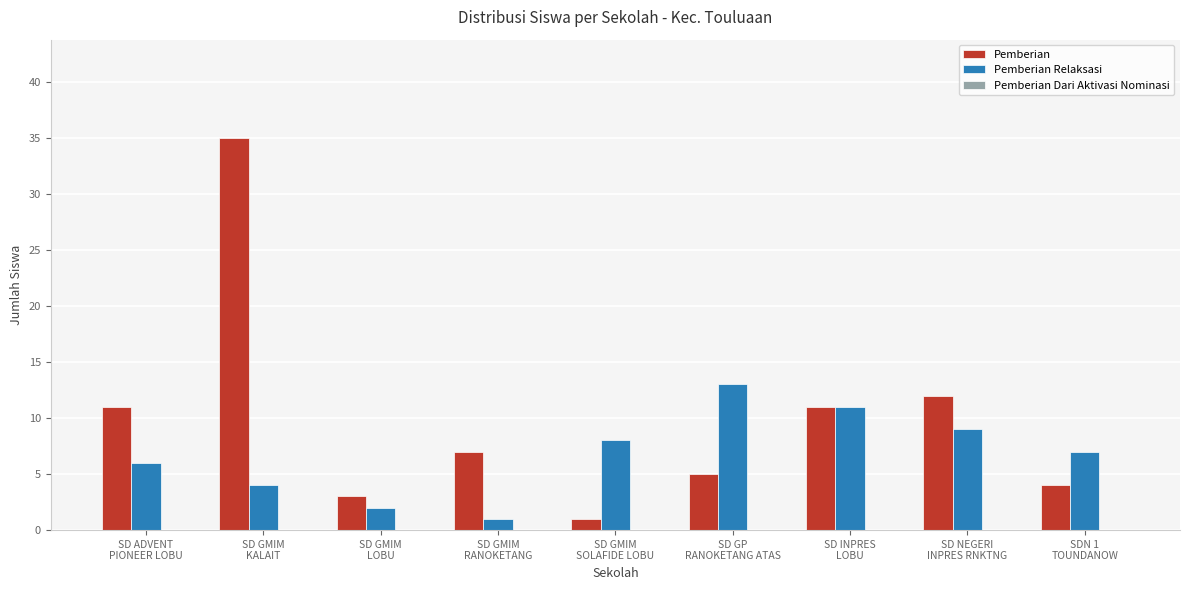

Which series has the widest spread of values?

Pemberian